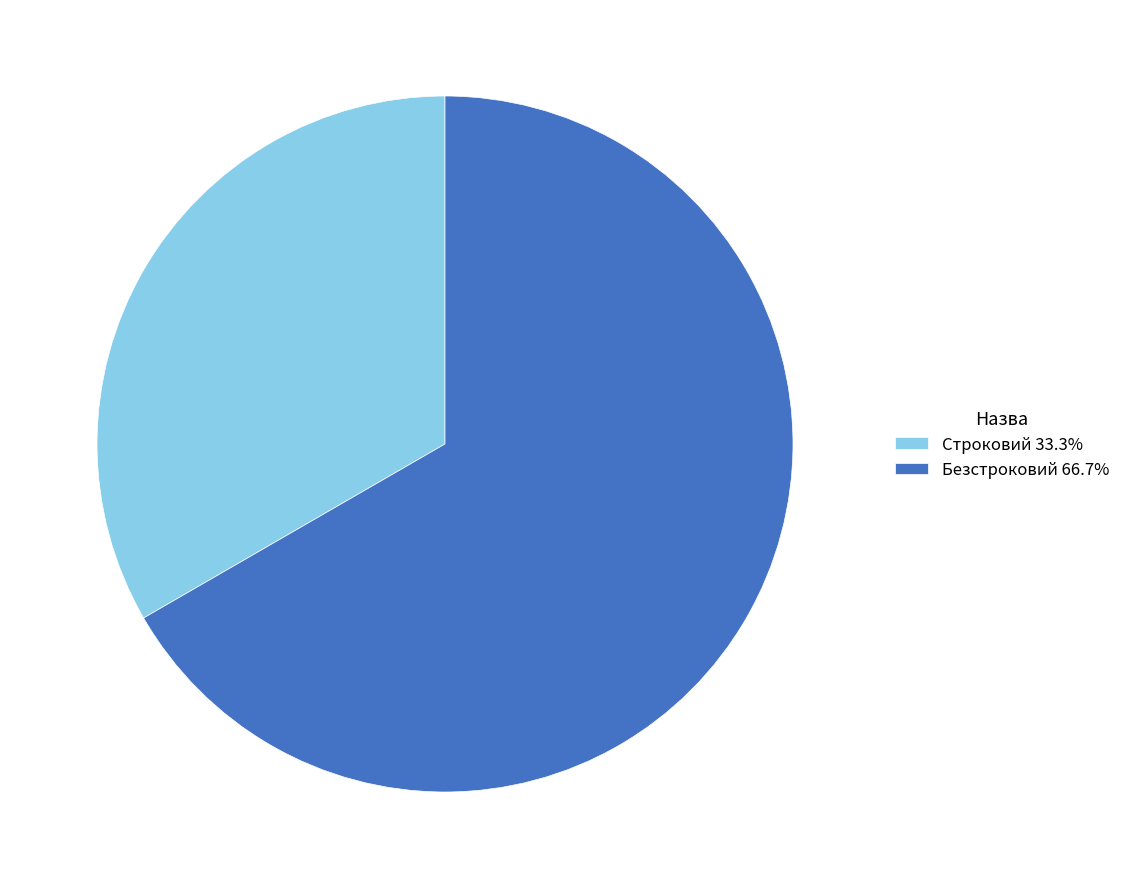

True or false: Строковий accounts for 41% of the total.

False